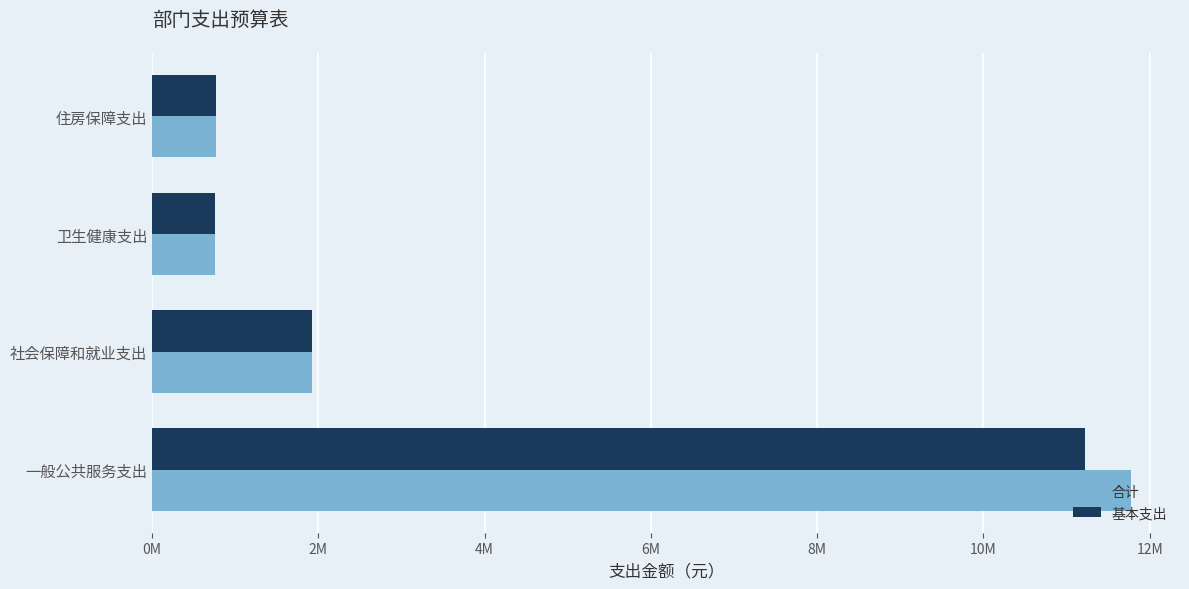

What are all the series names shown in the legend?

合计, 基本支出